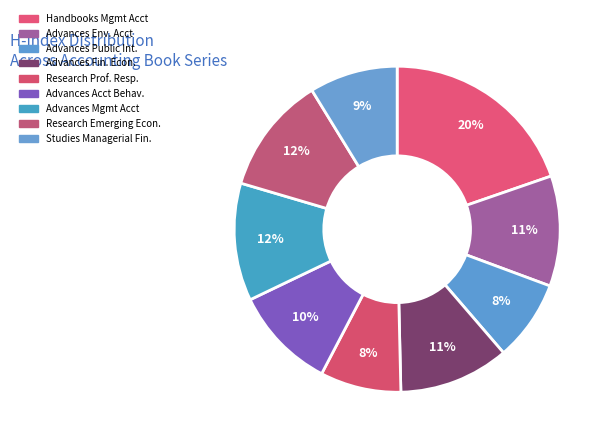

What is the largest slice in the pie chart?

Handbooks Mgmt Acct